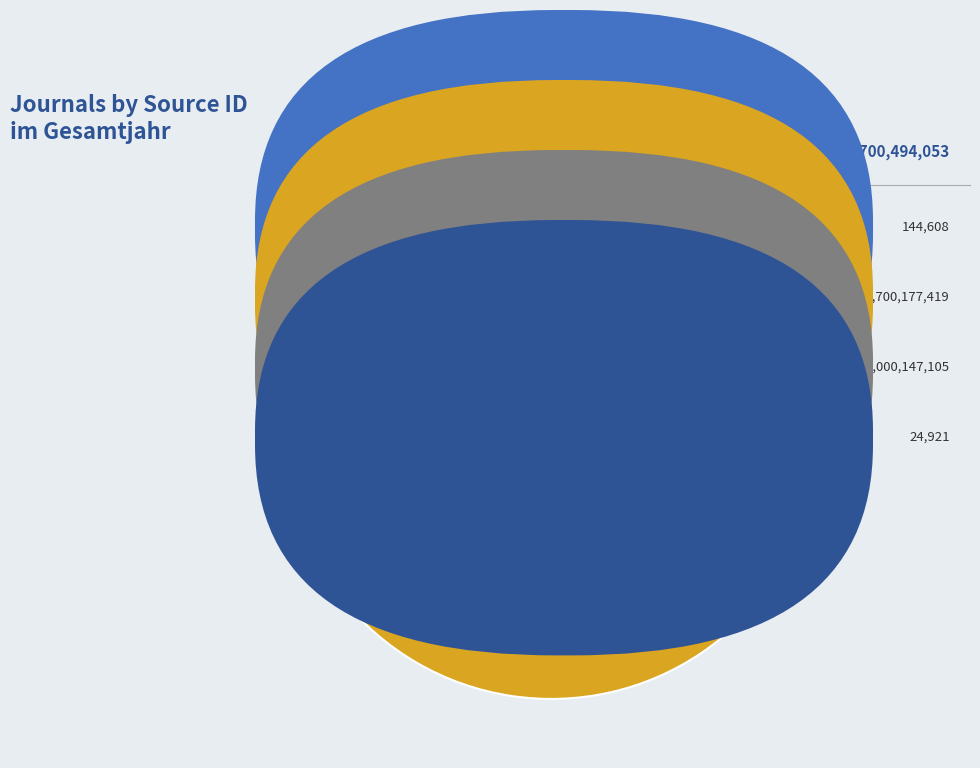

Is there a majority slice in this chart?

Yes